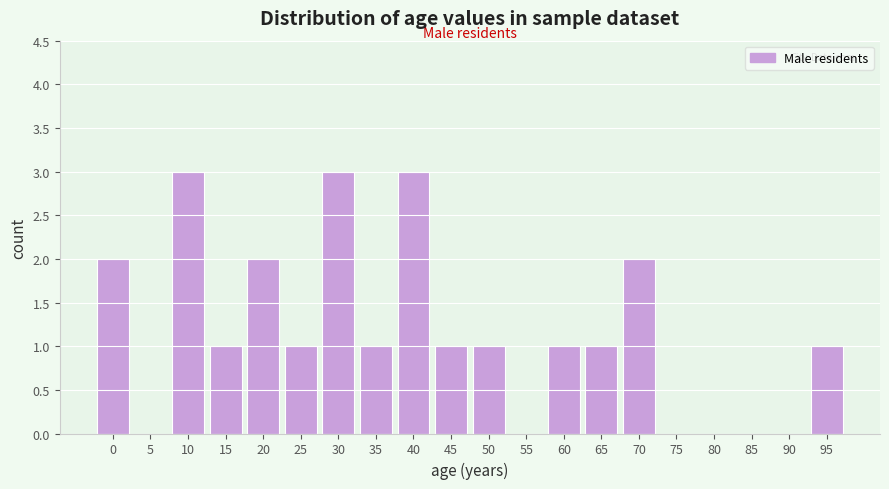

Reading left to right, extract all data points from this chart.

0=2	5=0	10=3	15=1	20=2	25=1	30=3	35=1	40=3	45=1	50=1	55=0	60=1	65=1	70=2	75=0	80=0	85=0	90=0	95=1